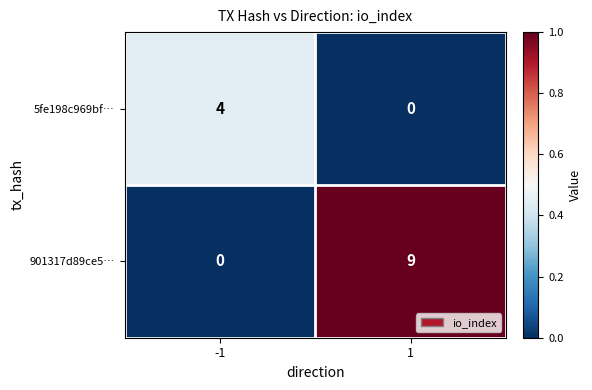

What is the difference between the maximum and minimum values in the 5fe198c969bf… series?

4